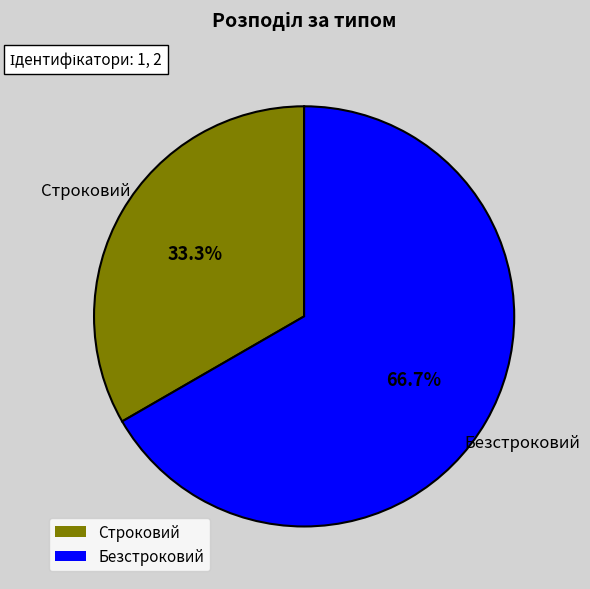

Is Безстроковий the majority of the pie?

Yes